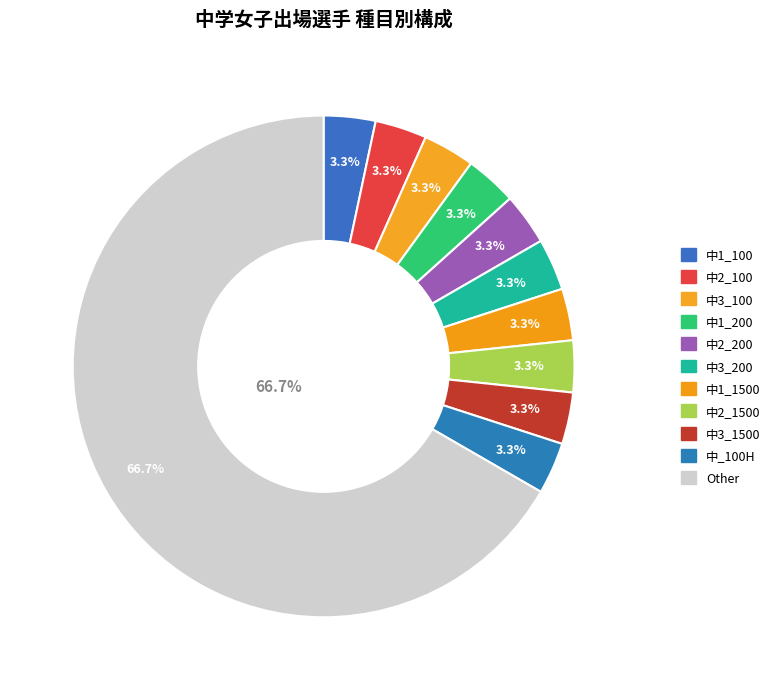

What is the majority slice?

Other